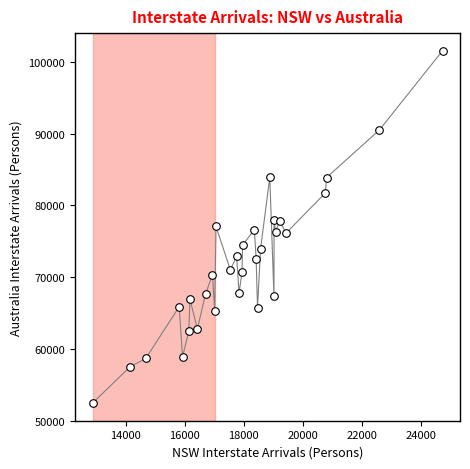

What is the range of Y values (max minus min)?

49122